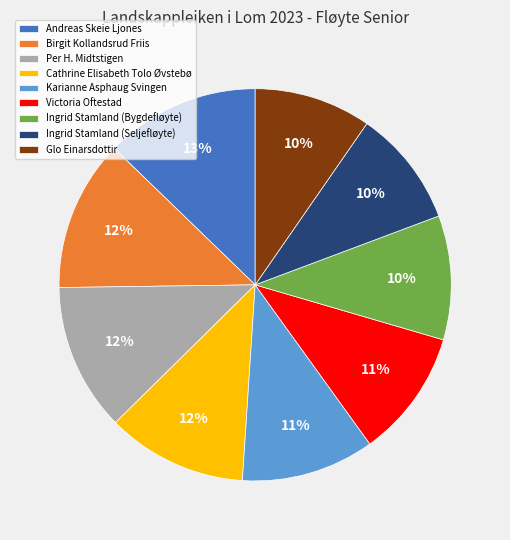

True or false: Birgit Kollandsrud Friis accounts for 19% of the total.

False